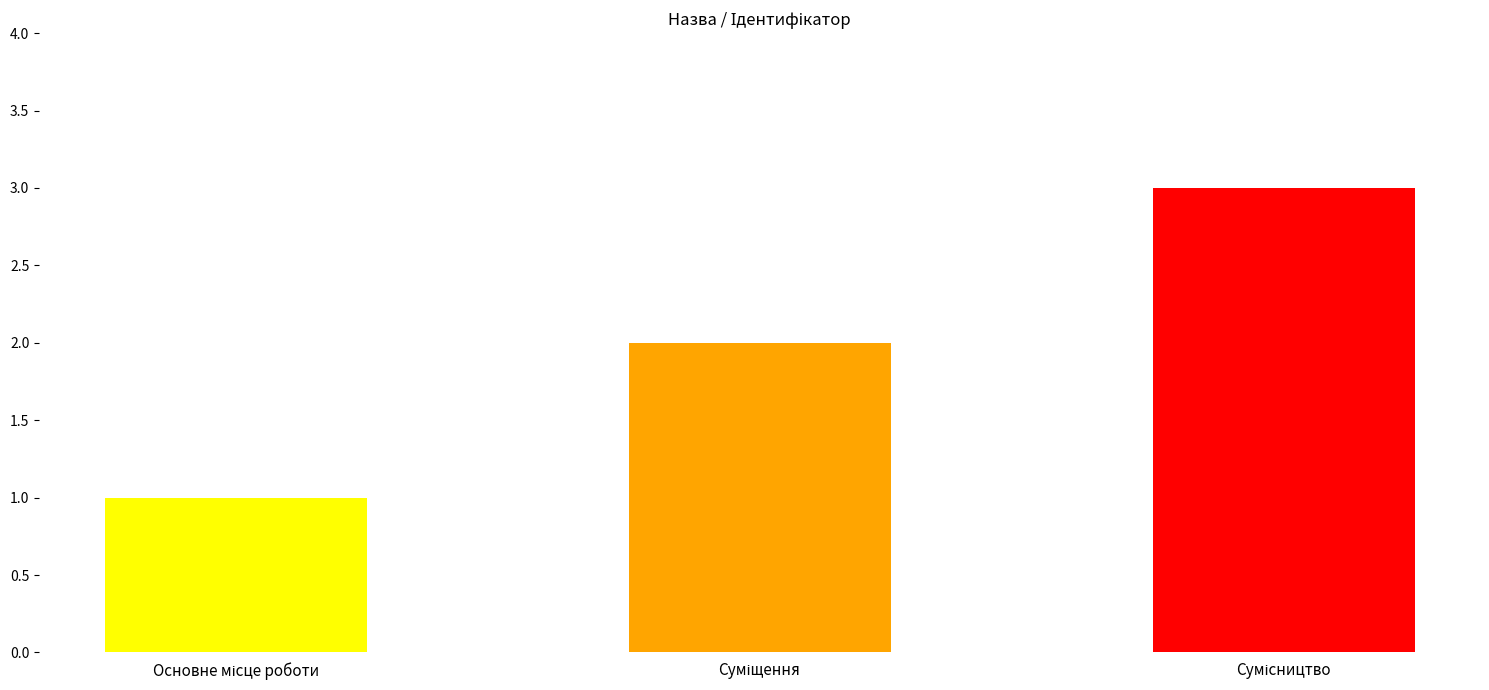

What is the value of the 3rd bar from the left?

3